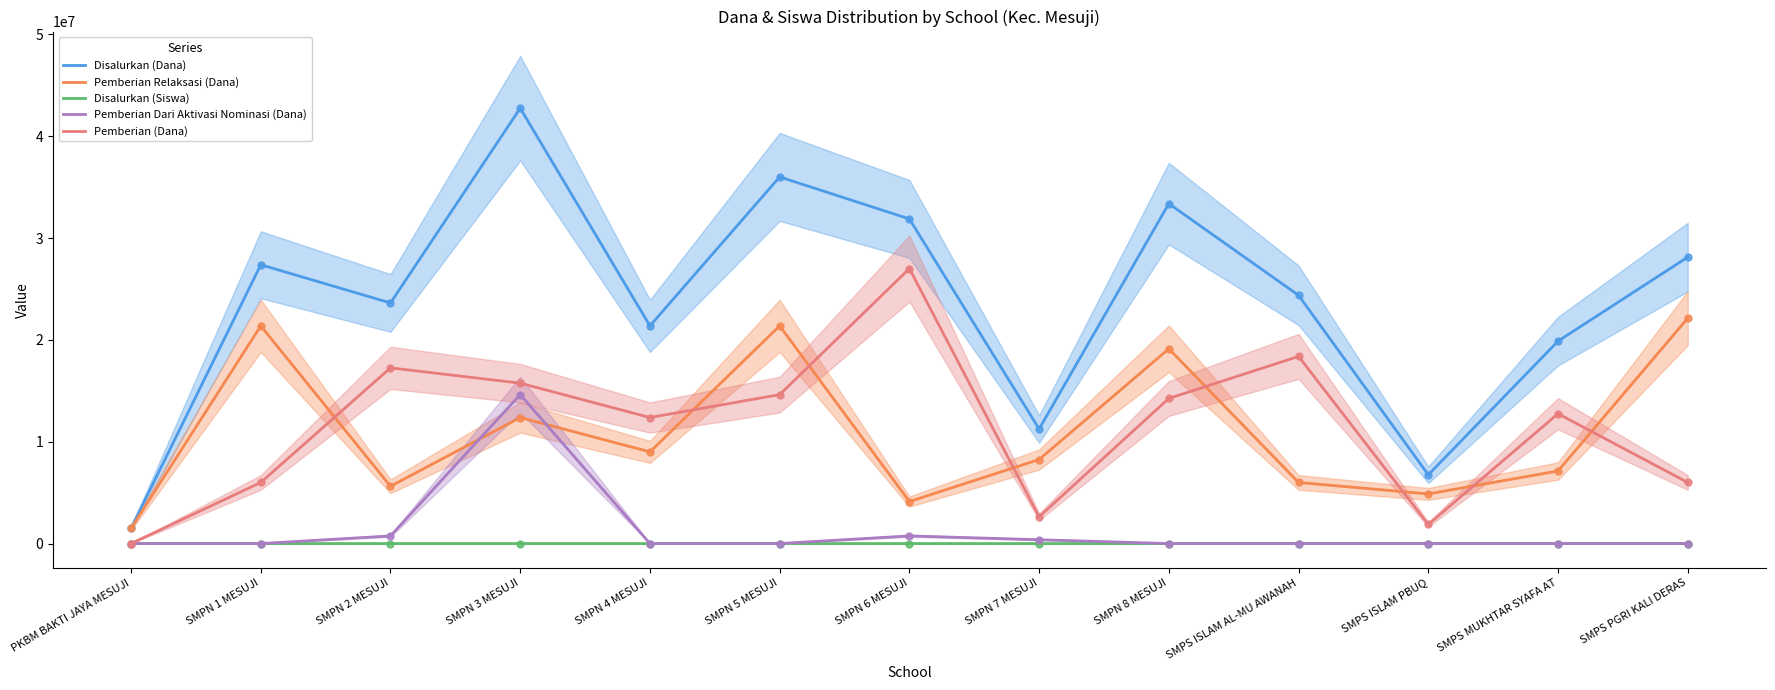

At which label does Pemberian (Dana) first exceed 12750000?

SMPN 2 MESUJI